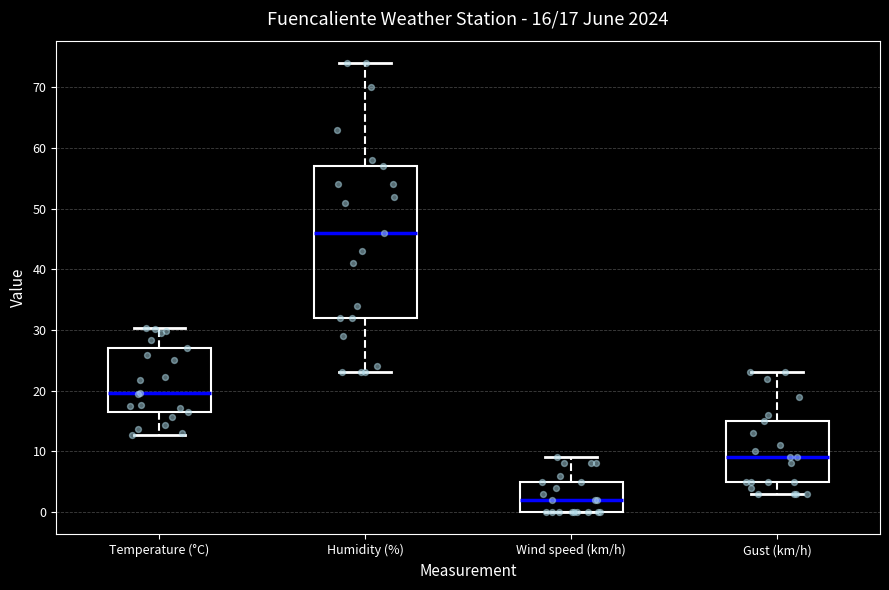

Comparing the boxes themselves (not the whiskers), which one is the tallest?

Humidity (%)